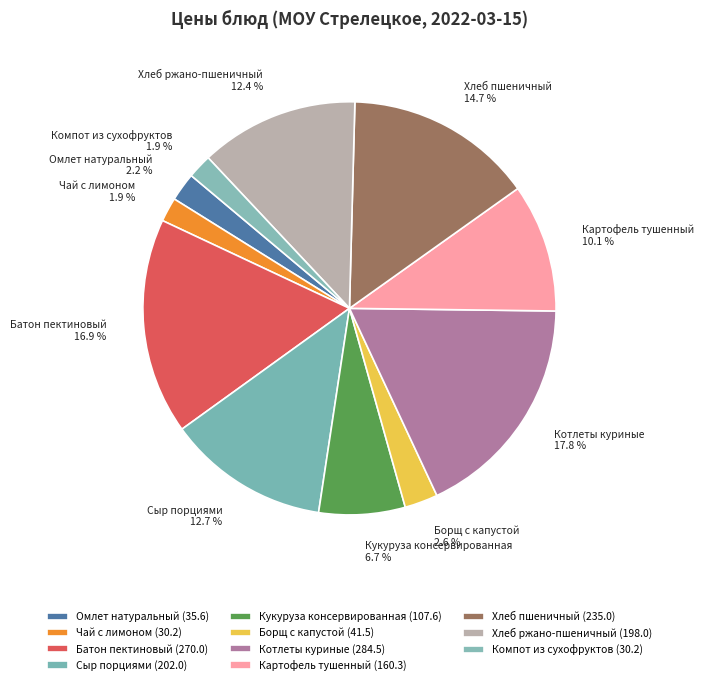

Which has a higher value, Борщ с капустой or Компот из сухофруктов?

Борщ с капустой